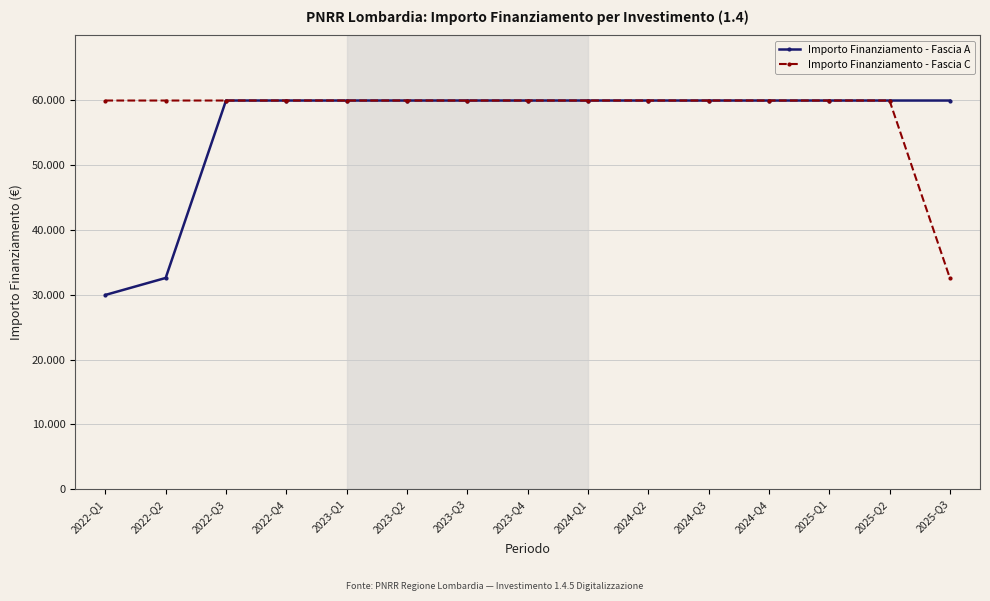

Which series has the widest spread of values?

Importo Finanziamento - Fascia A